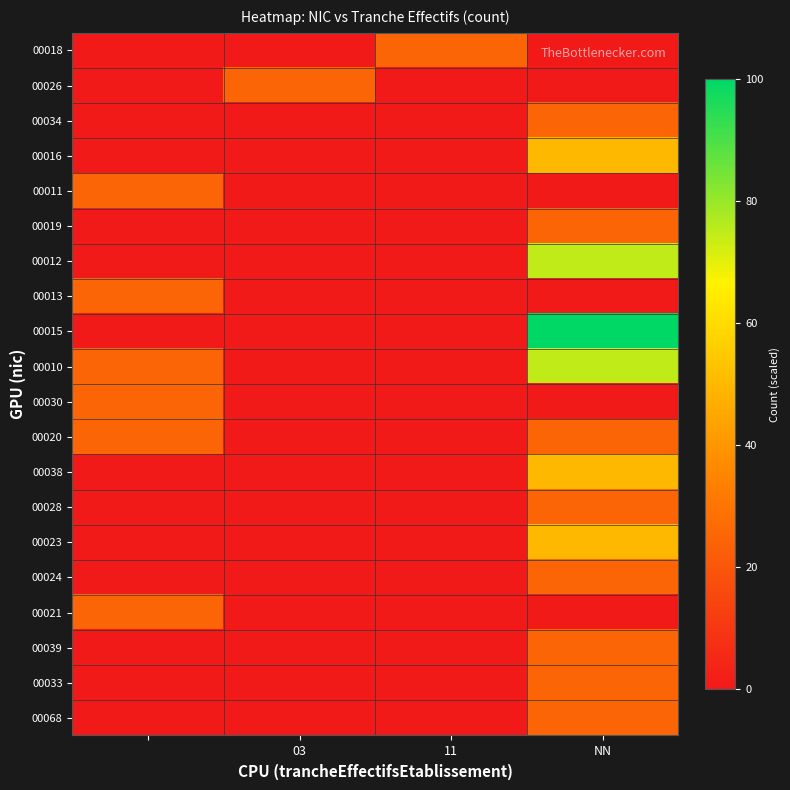

Which series has the largest range (max minus min)?

00015